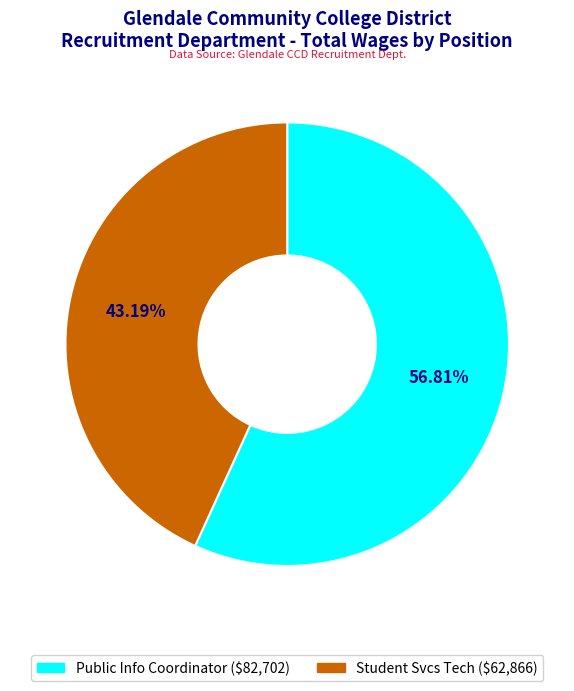

Approximately how many times larger is the value at Public Info Coordinator compared to Student Svcs Tech?

1.3